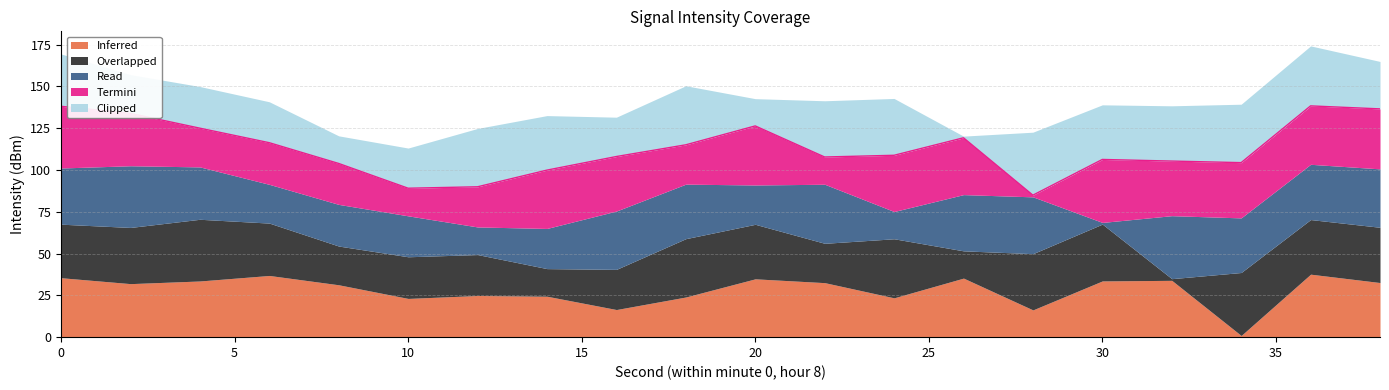

What is the difference between the maximum and minimum values in the Inferred series?

36.7